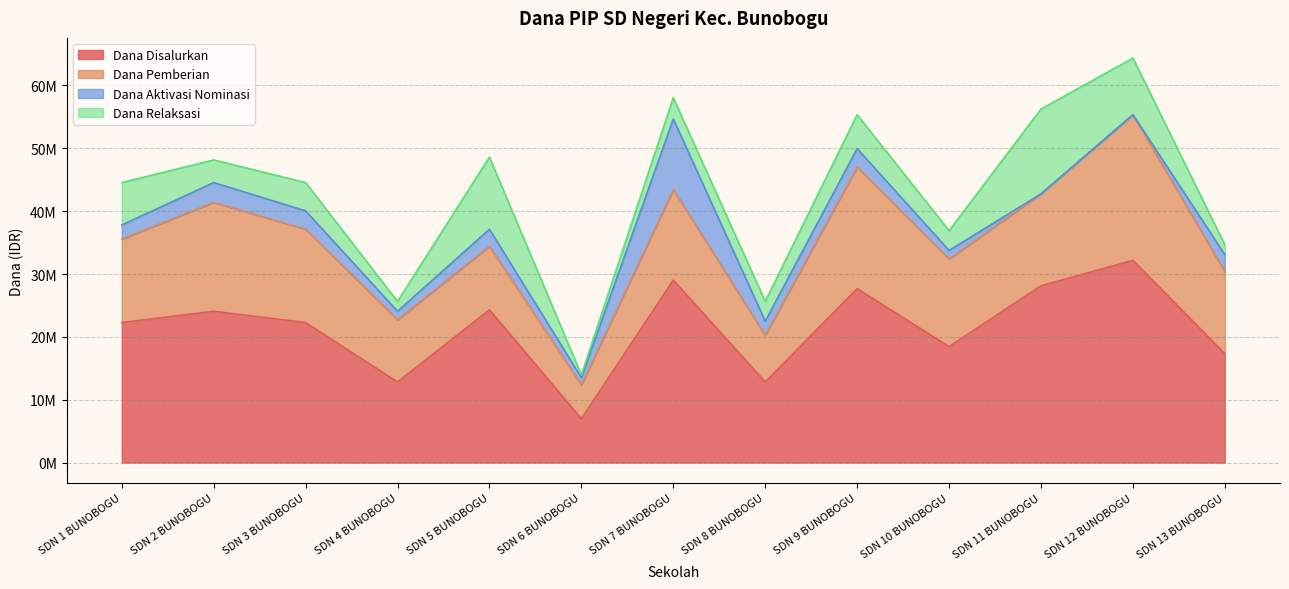

How many values in the Dana Relaksasi series exceed 3600000?

6